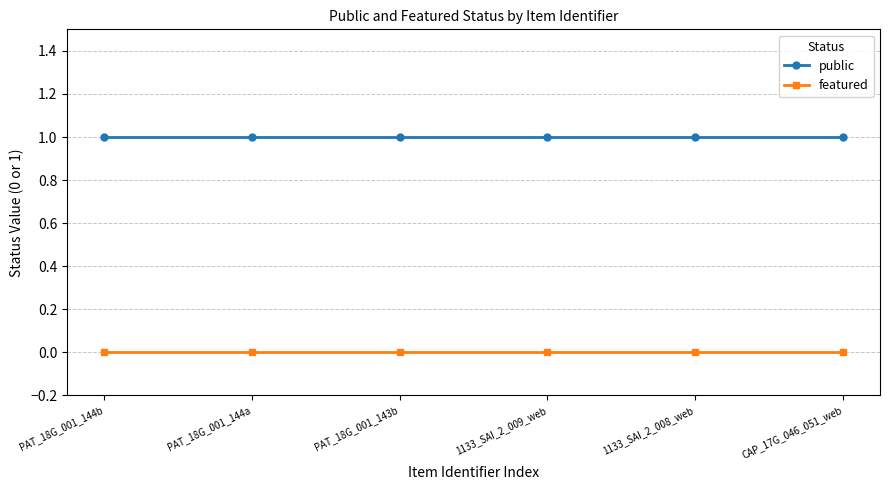

Is the value of featured at PAT_18G_001_143b greater than the value of public at 1133_SAI_2_009_web?

No